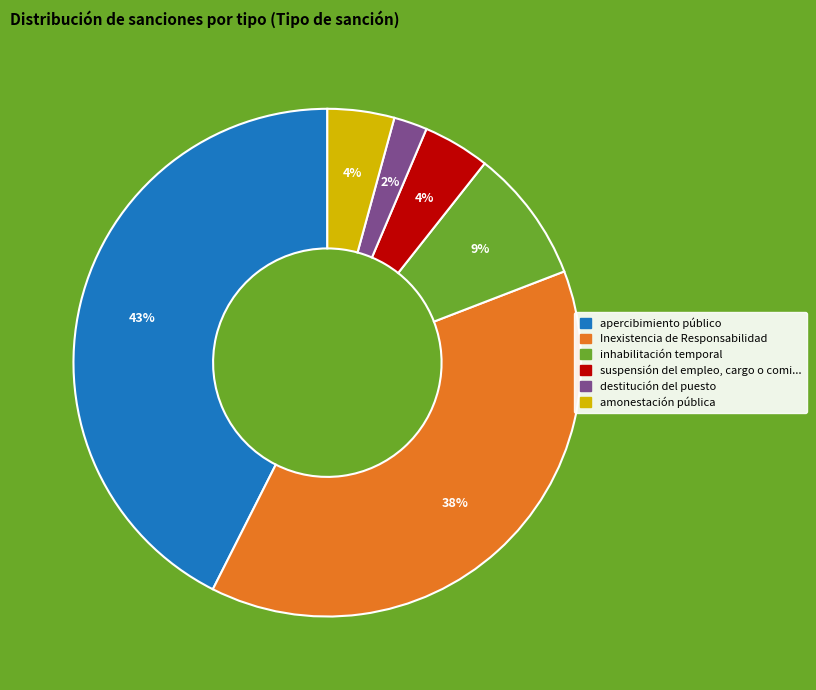

To the nearest percent, what is the average slice percentage?

17%